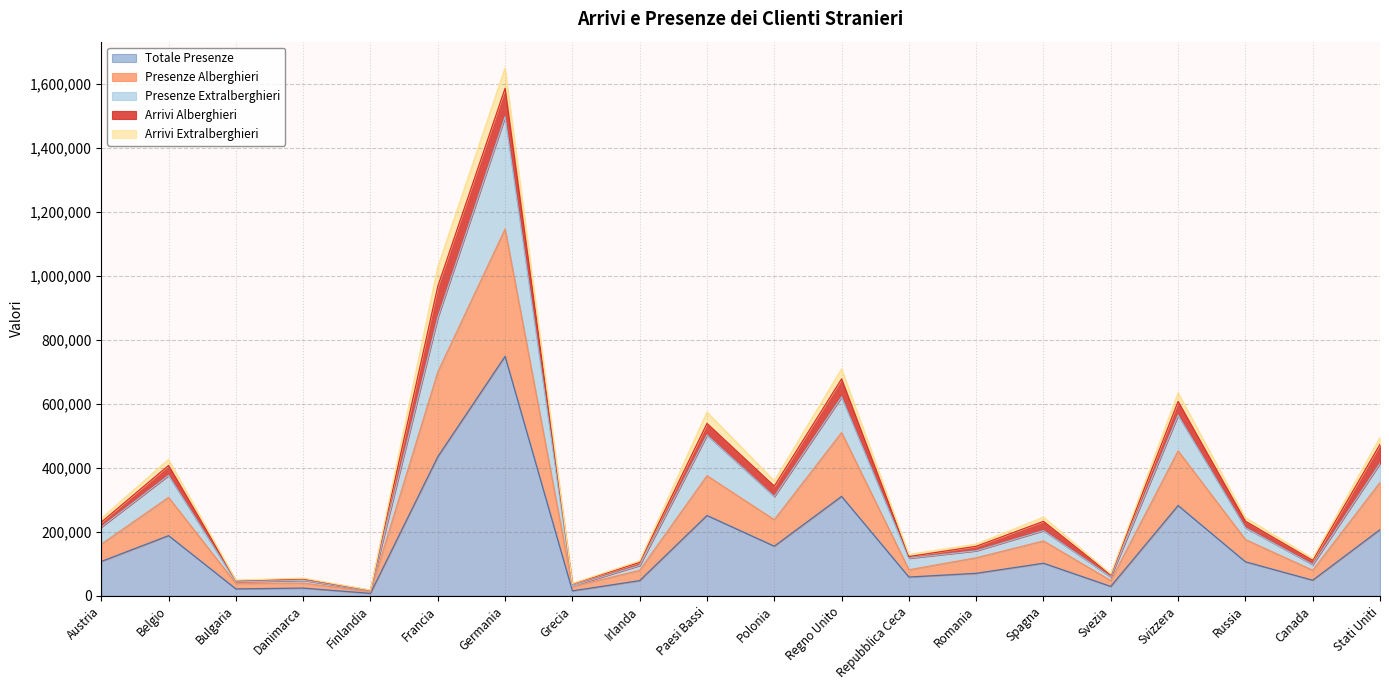

How many lines are shown in the chart?

5